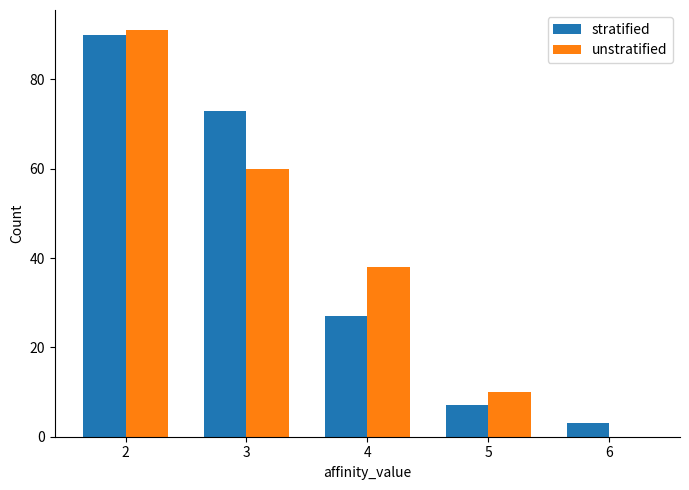

How many series are shown in this chart?

2